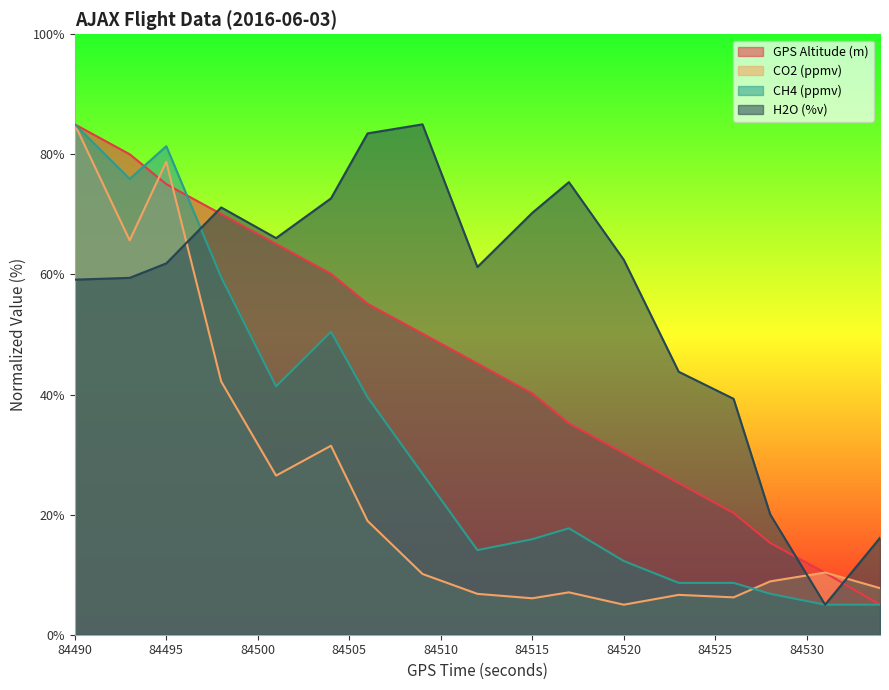

Which series has the largest range (max minus min)?

GPS Altitude (m)